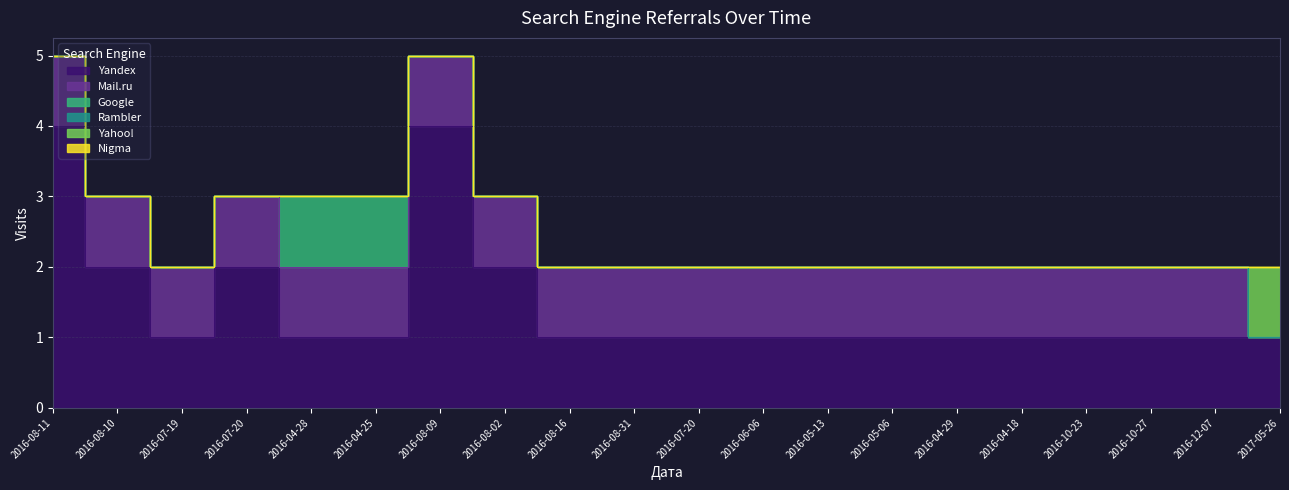

What is the sum of all Yandex values?

29